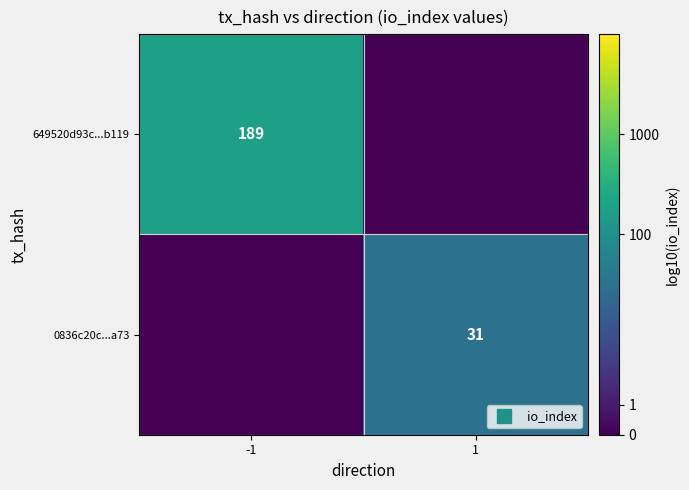

Rank the categories by 649520d93c...b119 value from lowest to highest.

1, -1